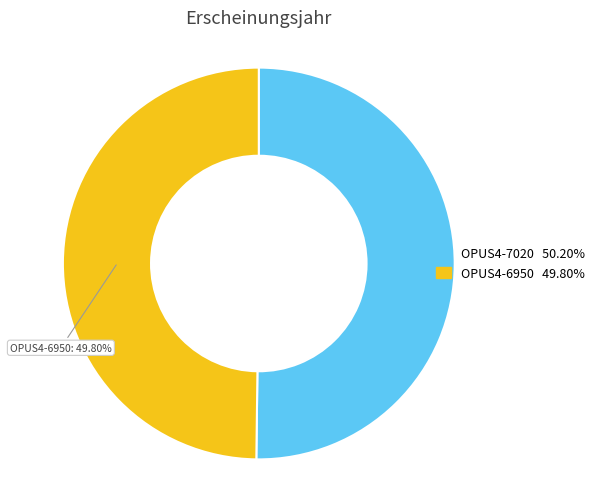

Is there a majority slice in this chart?

Yes